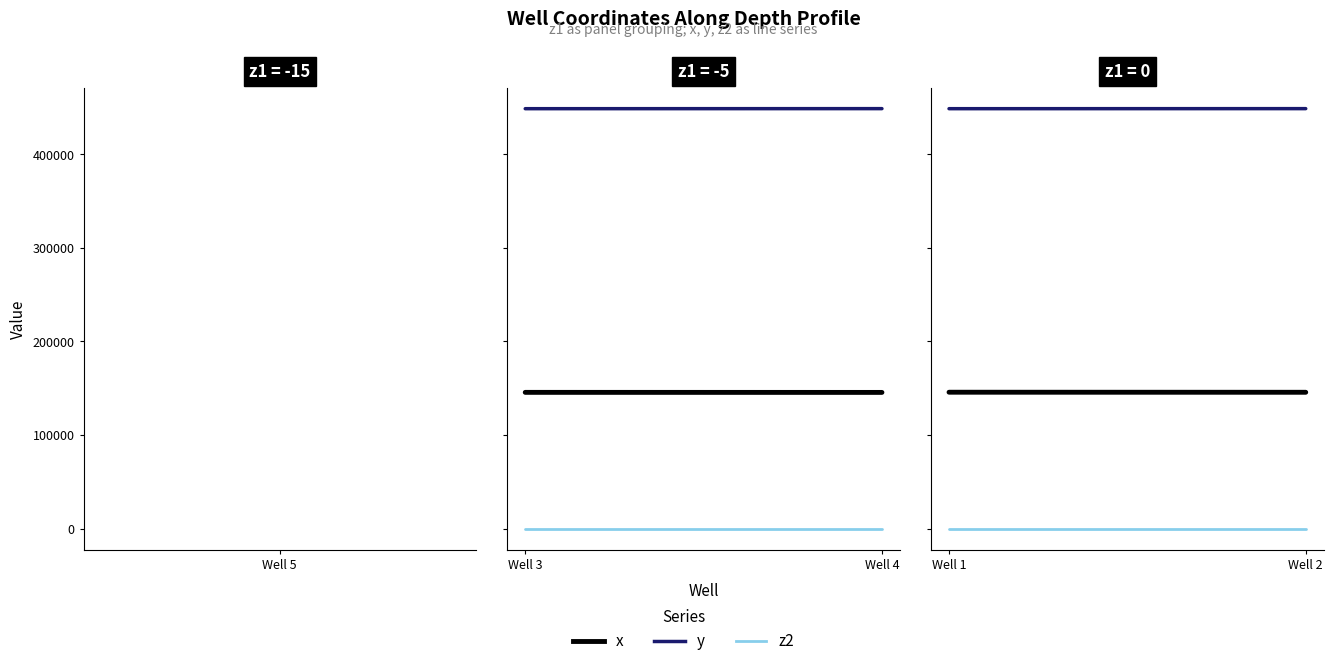

What is the greatest value displayed?

448673.5